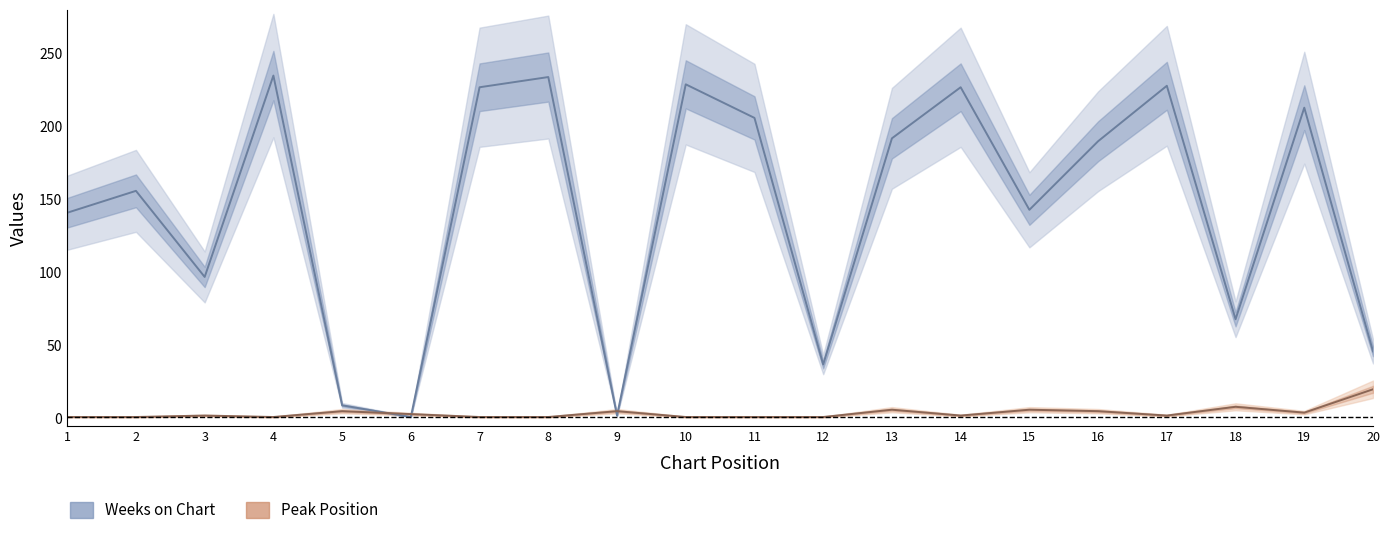

At how many categories does at least one series exceed 3?

19